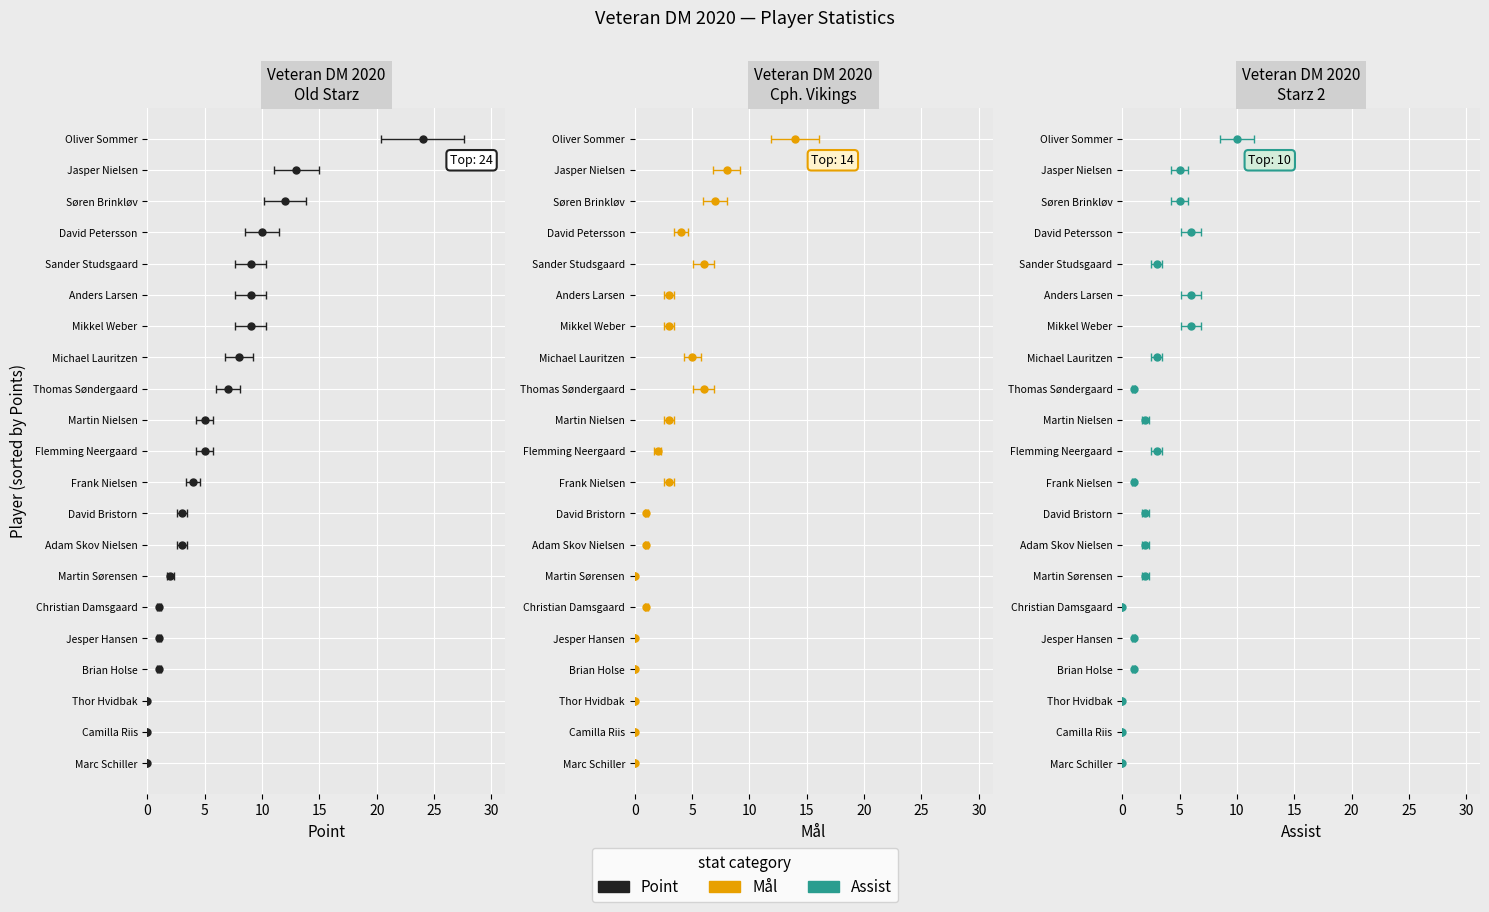

Is the value of Mål at Thor Hvidbak greater than the value of Point at Oliver Sommer?

No